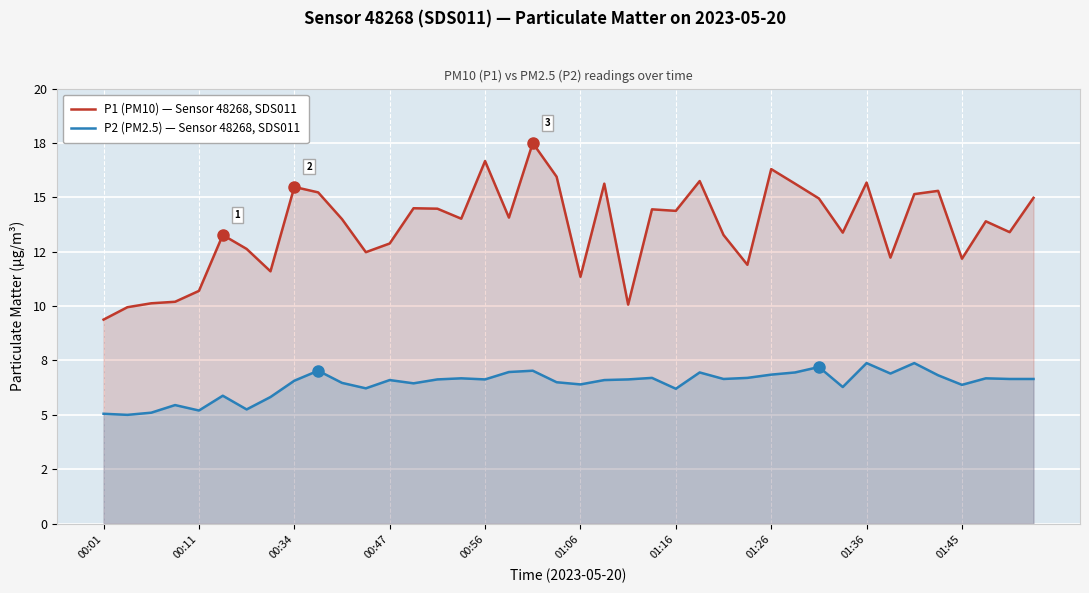

What are all the series names shown in the legend?

P1 (PM10) — Sensor 48268, SDS011, P2 (PM2.5) — Sensor 48268, SDS011